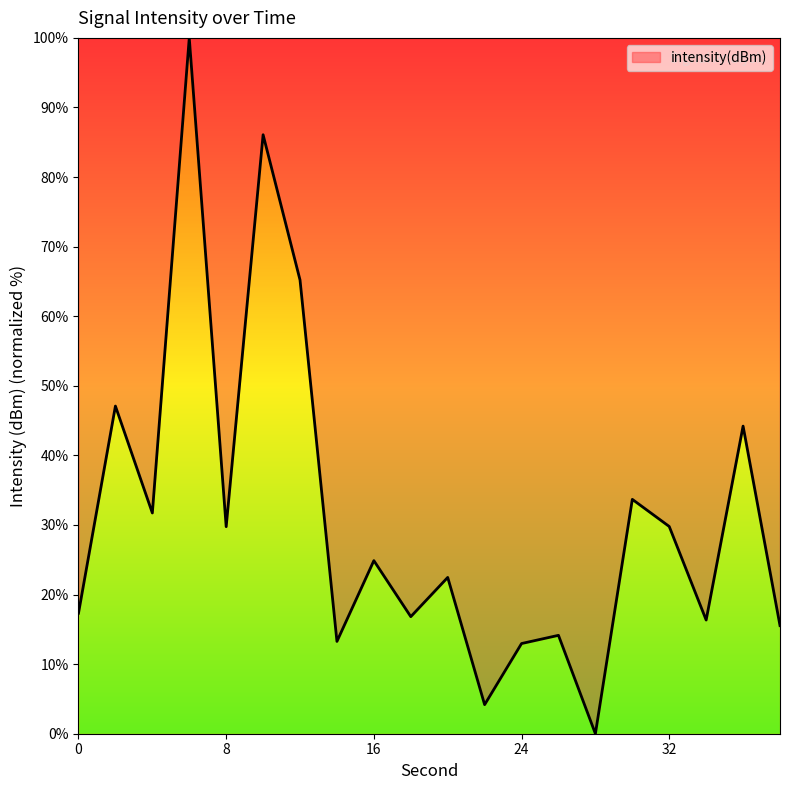

What is the greatest value displayed?

100.0